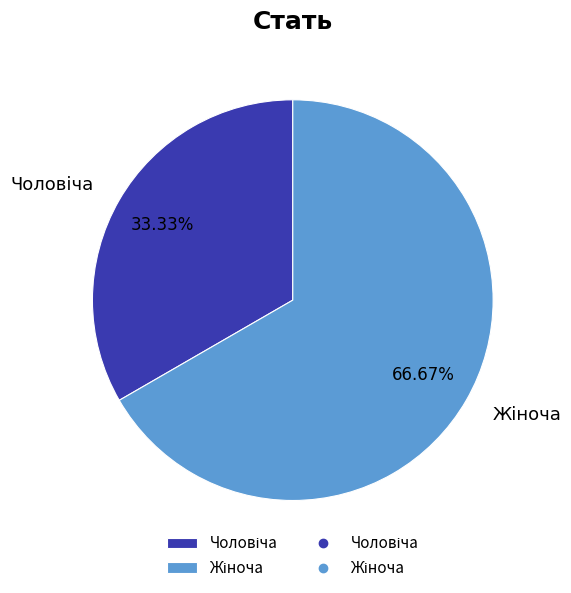

Is there a majority slice in this chart?

Yes